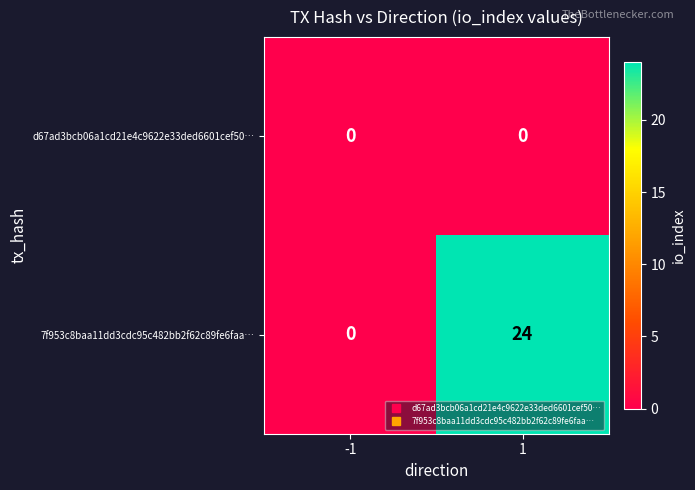

Rank the series by their maximum value, from lowest to highest.

d67ad3bcb06a1cd21e4c9622e33ded6601cef50…, 7f953c8baa11dd3cdc95c482bb2f62c89fe6faa…